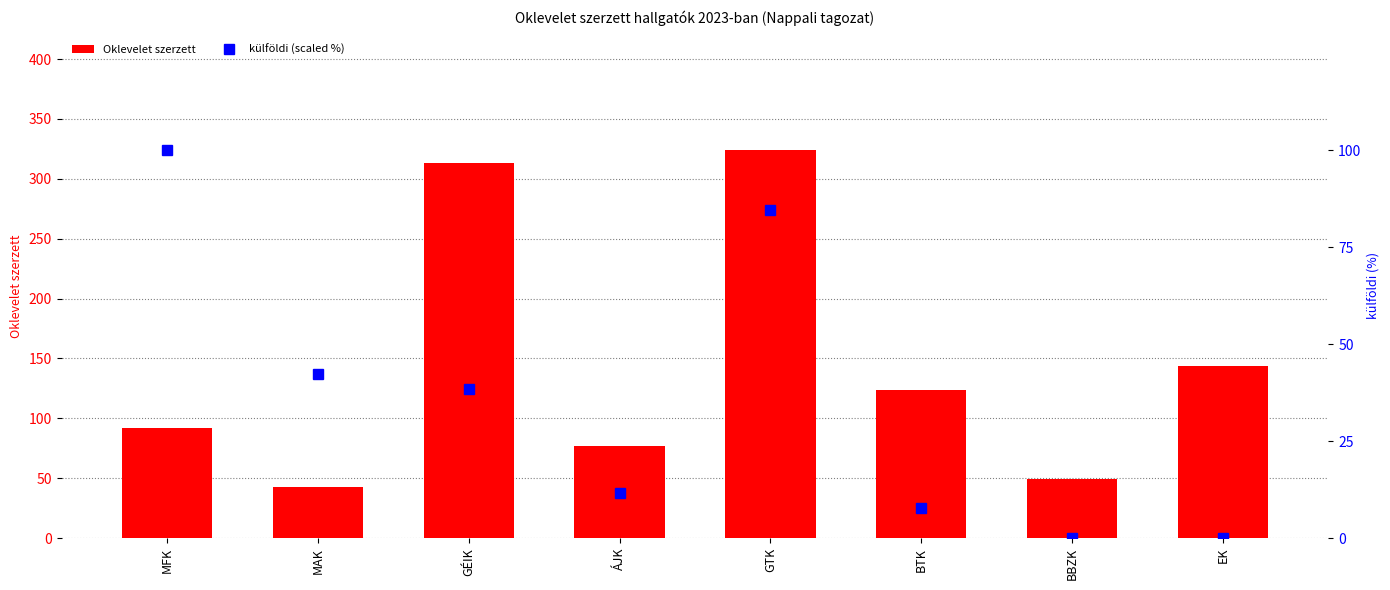

What is the difference between the highest and lowest values at MFK?

8.0